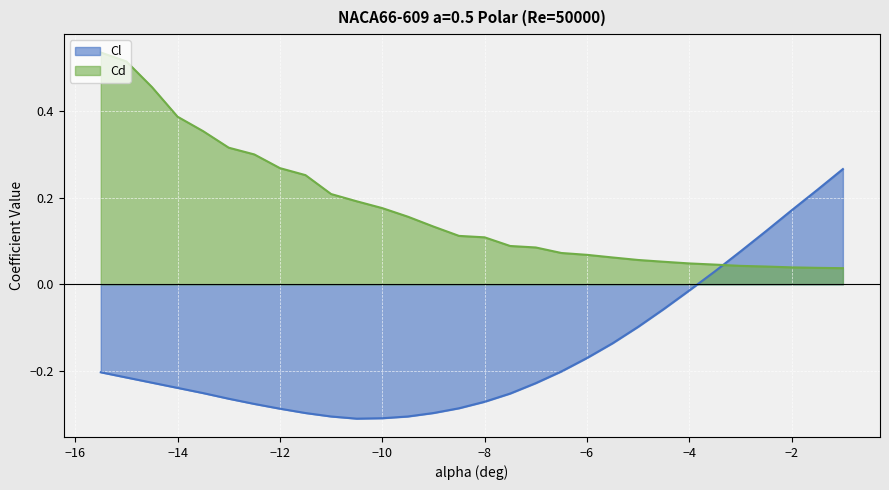

List the series in order of their overall mean, highest first.

Cd, Cl